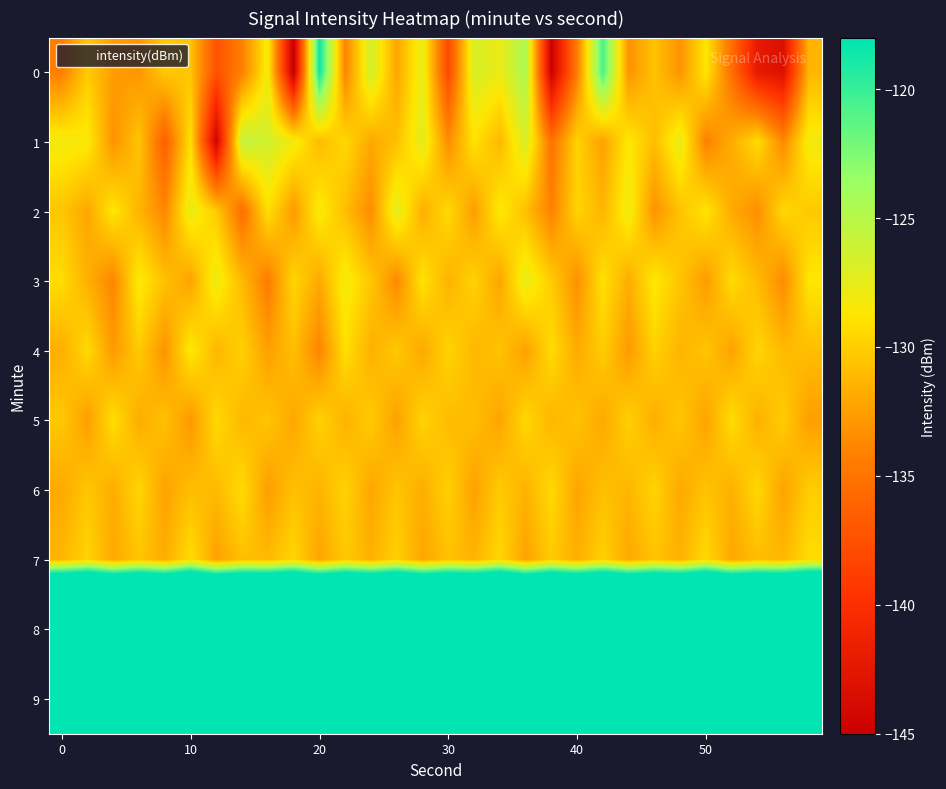

At which category is the sum across all series the highest?

21